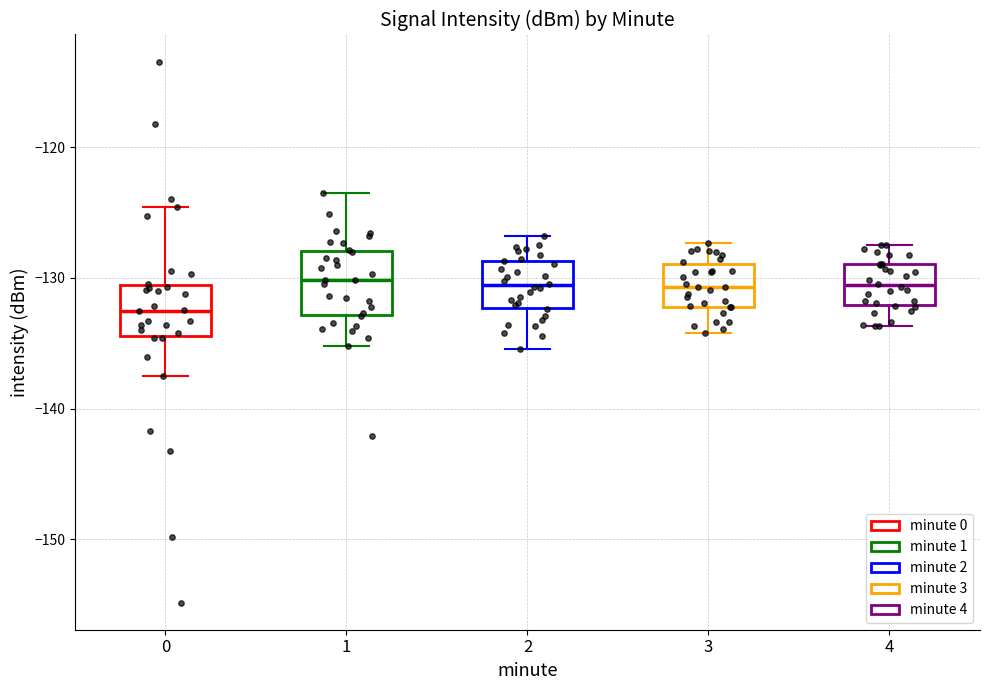

Reading left to right, transcribe this box plot: for each box, give where its median line is, the range the box spans, and where its two whiskers end, as read against the y-axis. The values are not printed on the chart, so give them approximately, as read against the axis.

0: median -133, box -134 to -131, whiskers -137 to -125
1: median -130, box -133 to -128, whiskers -135 to -123
2: median -131, box -132 to -129, whiskers -135 to -127
3: median -131, box -132 to -129, whiskers -134 to -127
4: median -131, box -132 to -129, whiskers -134 to -127